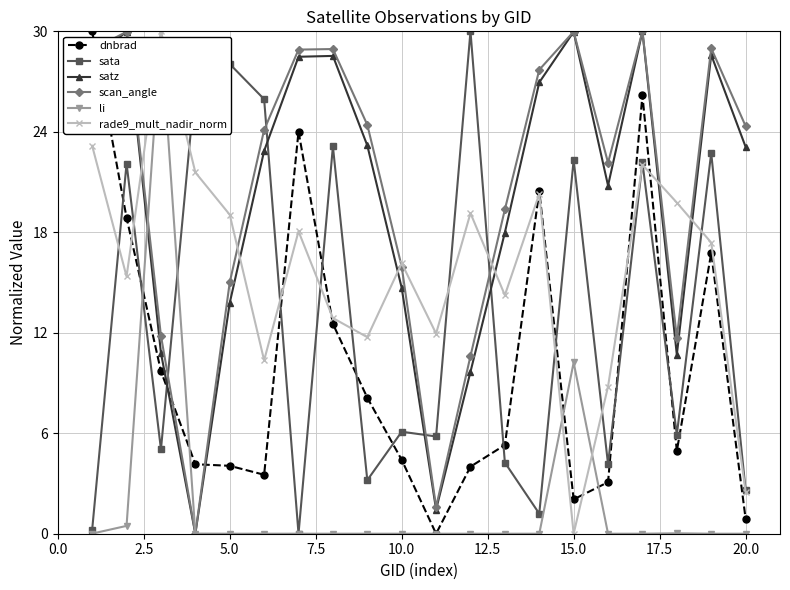

How many interior local valleys does the satz series have?

4